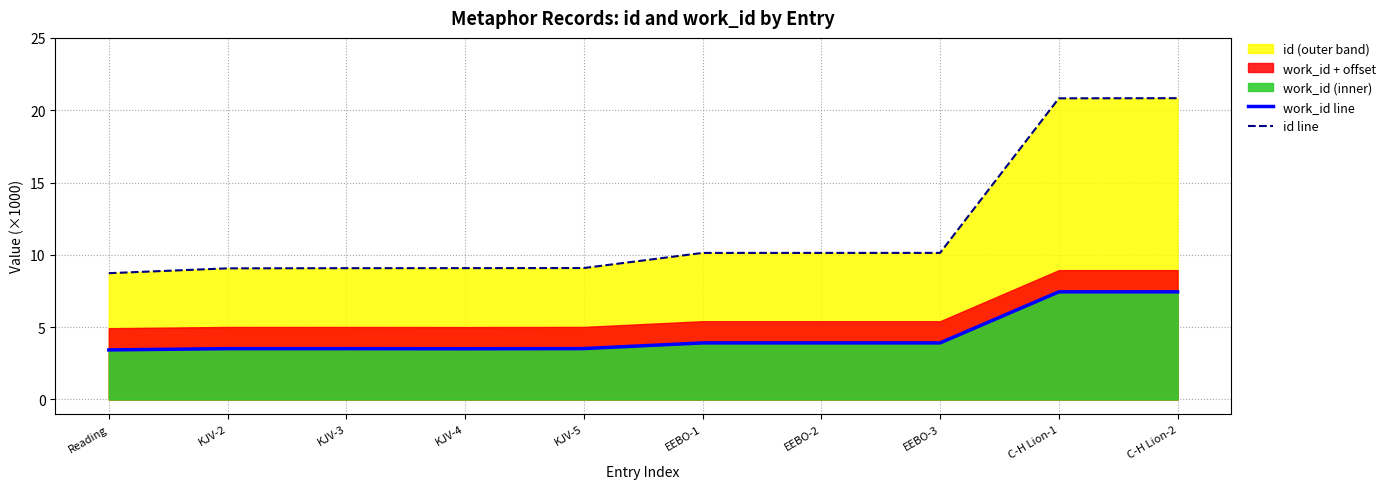

List the series in order of their overall mean, highest first.

id line, work_id line